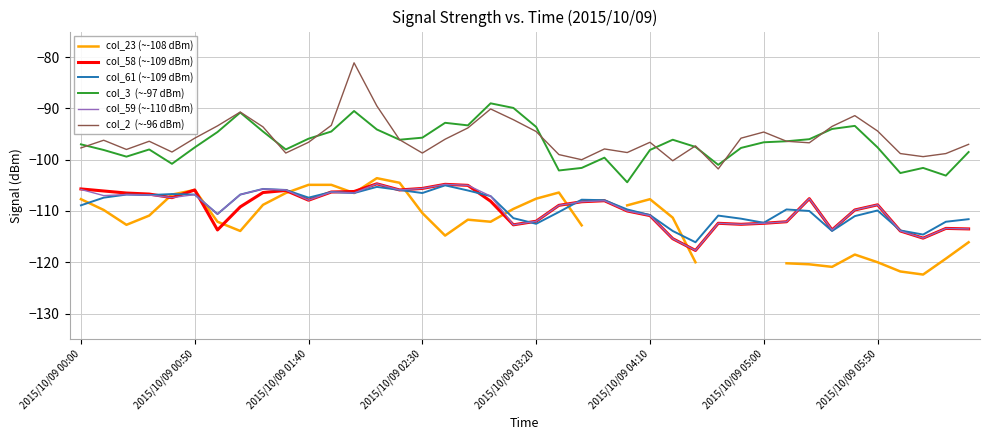

At which category is the sum across all series the highest?

2015/10/09 02:00